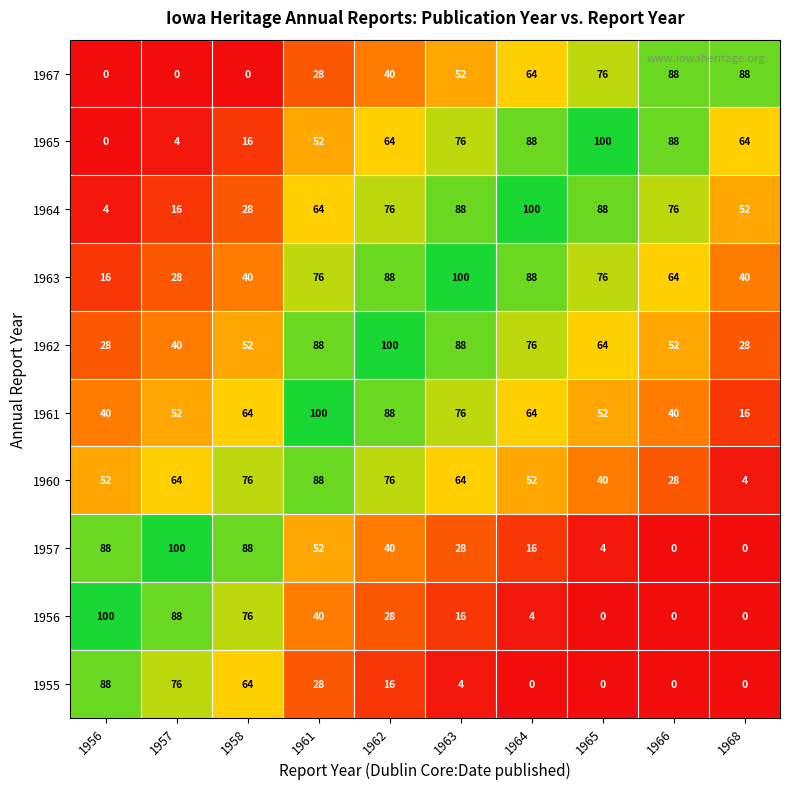

Count the number of data series in this chart.

10